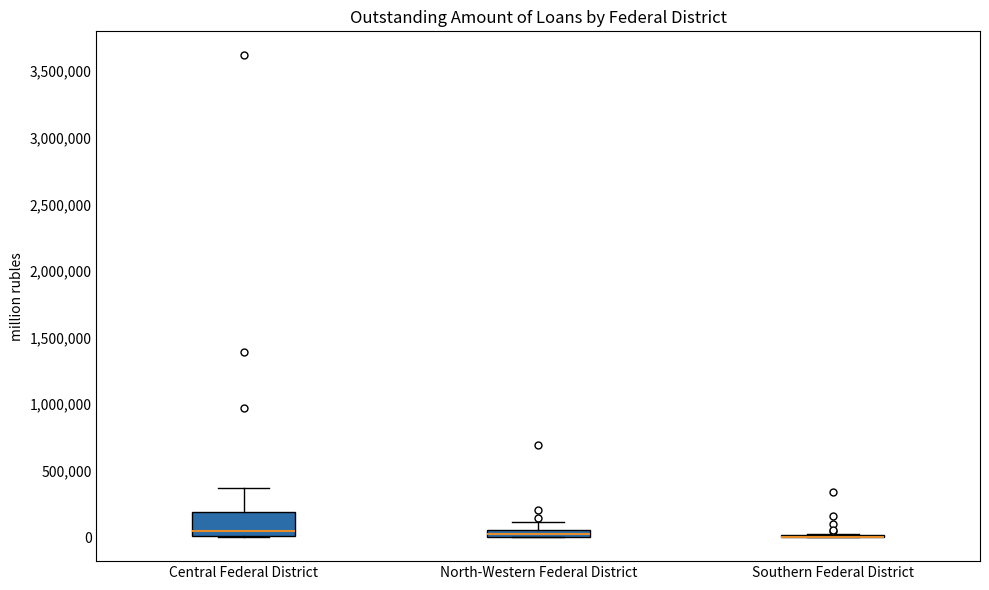

Comparing the boxes themselves (not the whiskers), which one is the tallest?

Central Federal District